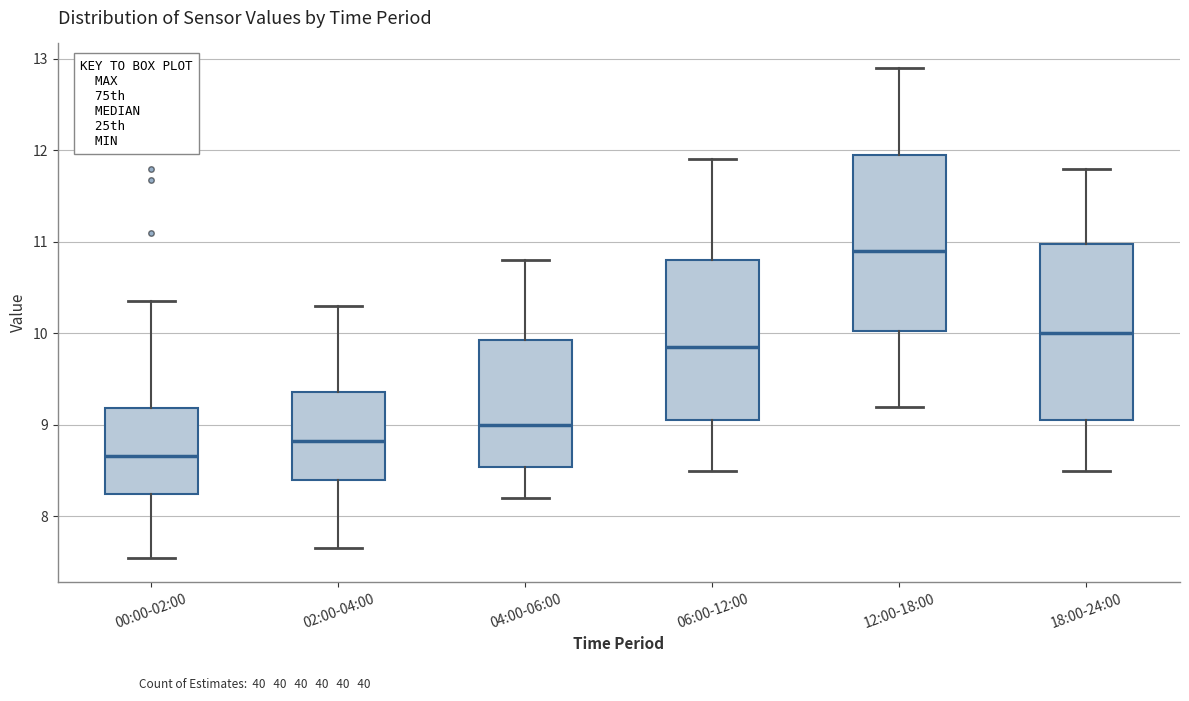

Which box has the lowest median line?

00:00-02:00